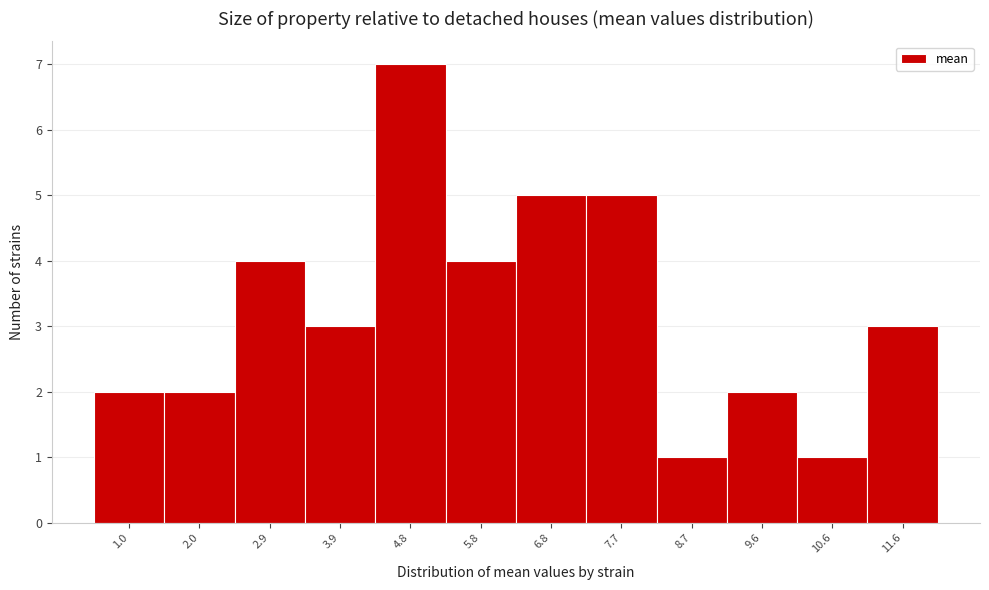

Reading left to right, what are all the values shown in this chart?

2	2	4	3	7	4	5	5	1	2	1	3